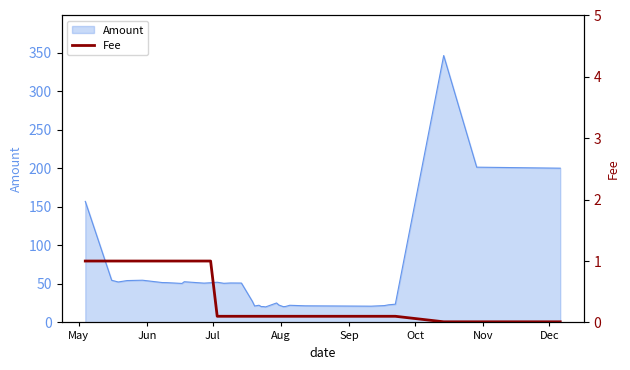

What is the minimum value for Amount?

20.1